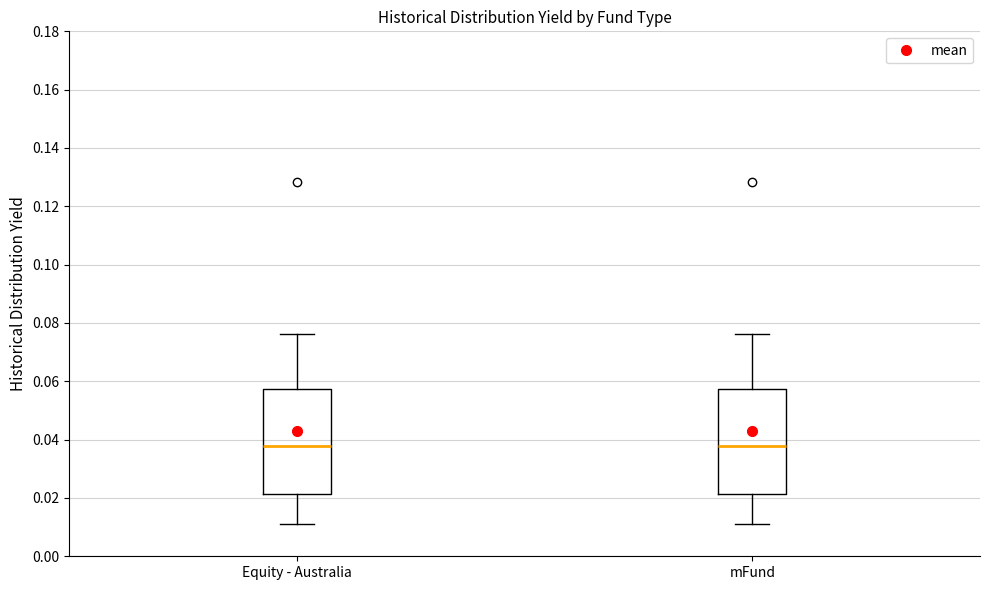

Reading left to right, transcribe this box plot: for each box, give where its median line is, the range the box spans, and where its two whiskers end, as read against the y-axis. The values are not printed on the chart, so give them approximately, as read against the axis.

Equity - Australia: median 0.038, box 0.022 to 0.058, whiskers 0.010 to 0.076
mFund: median 0.038, box 0.022 to 0.058, whiskers 0.010 to 0.076